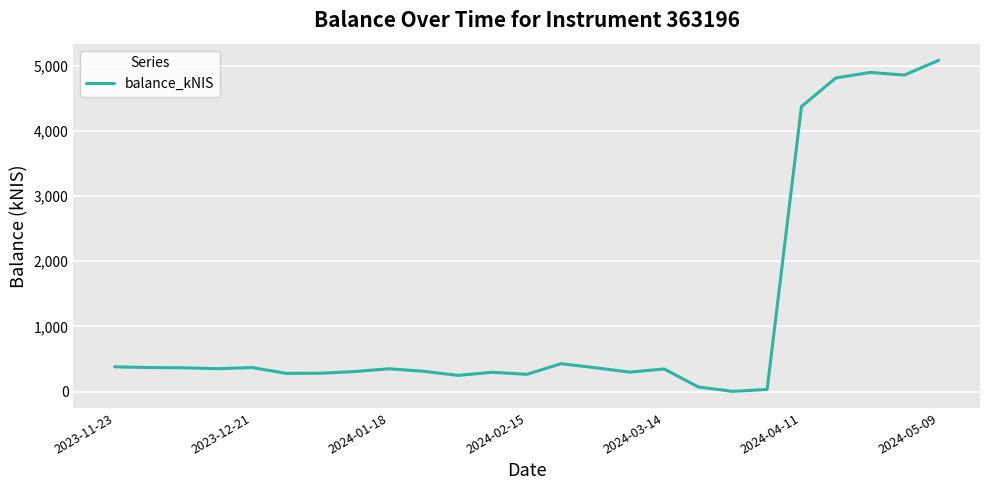

What is the difference between the maximum and minimum values?

5076.7